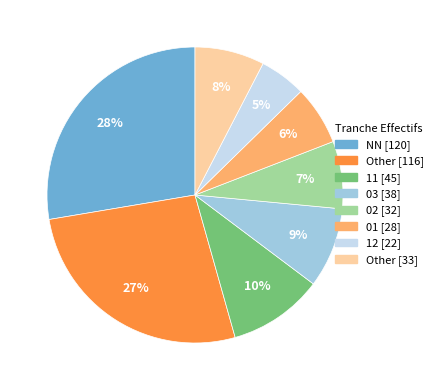

To the nearest percent, what is the average slice percentage?

12%